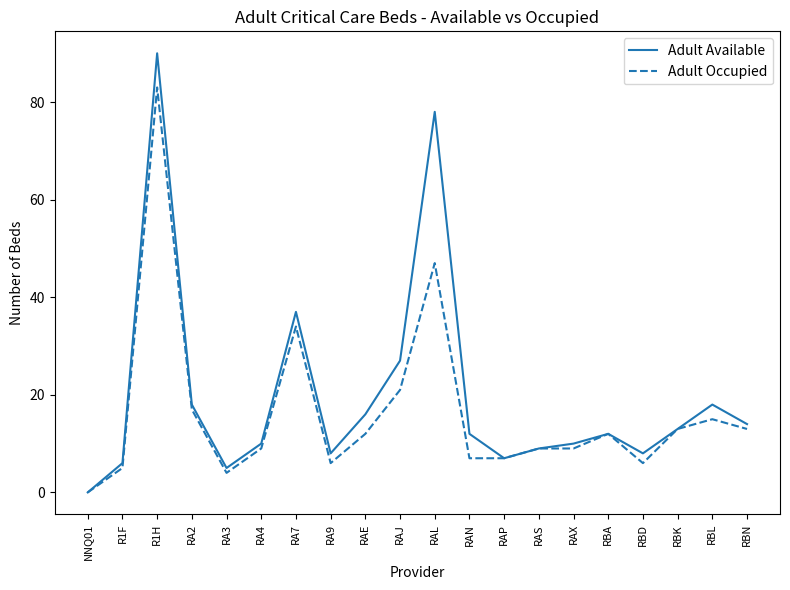

Reading right to left, extract all data points from this chart.

Adult Available: 14	18	13	8	12	10	9	7	12	78	27	16	8	37	10	5	18	90	6	0
Adult Occupied: 13	15	13	6	12	9	9	7	7	47	21	12	6	34	9	4	17	83	5	0